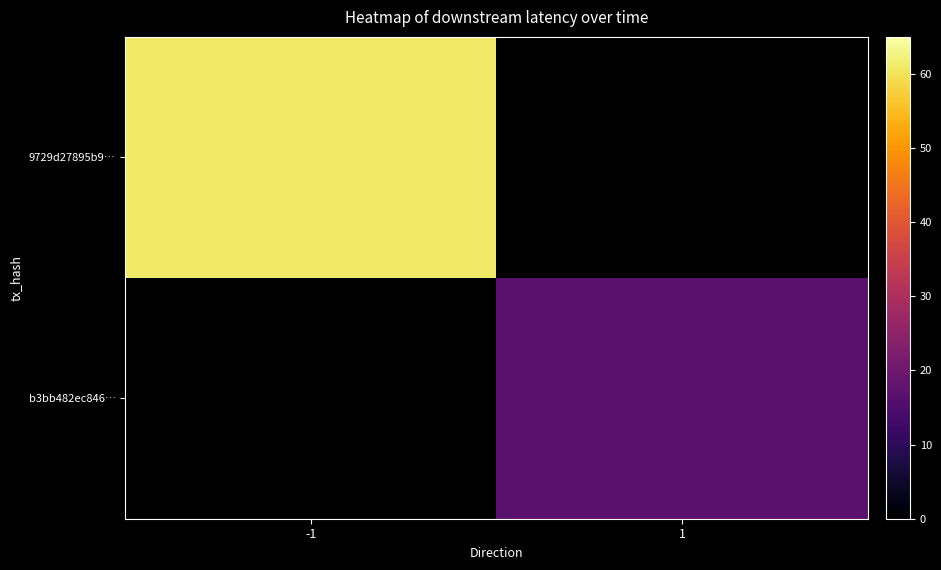

Which has a higher value, -1 or 1?

1